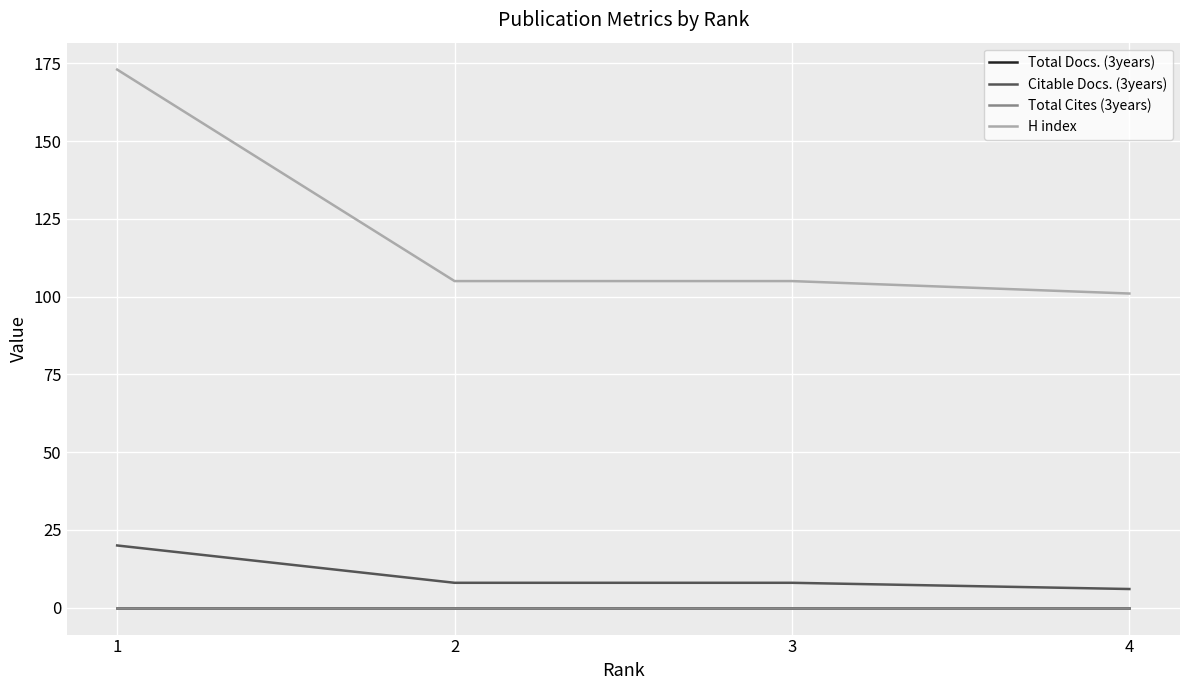

Reading left to right, transcribe all the data shown in this chart.

Total Docs. (3years): 0	0	0	0
Citable Docs. (3years): 20	8	8	6
Total Cites (3years): 0	0	0	0
H index: 173	105	105	101